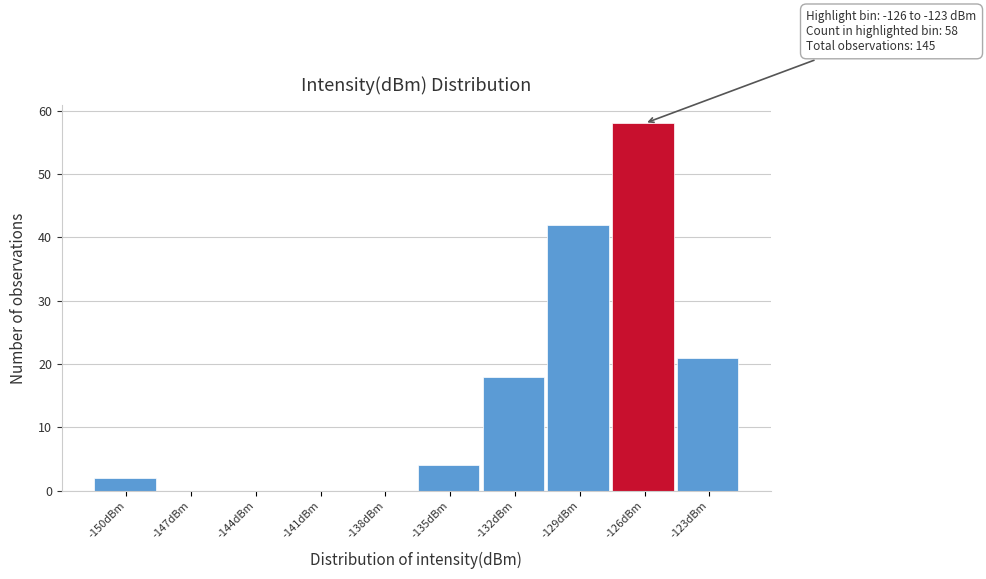

Reading right to left, extract all data points from this chart.

-123dBm=21	-126dBm=58	-129dBm=42	-132dBm=18	-135dBm=4	-138dBm=0	-141dBm=0	-144dBm=0	-147dBm=0	-150dBm=2